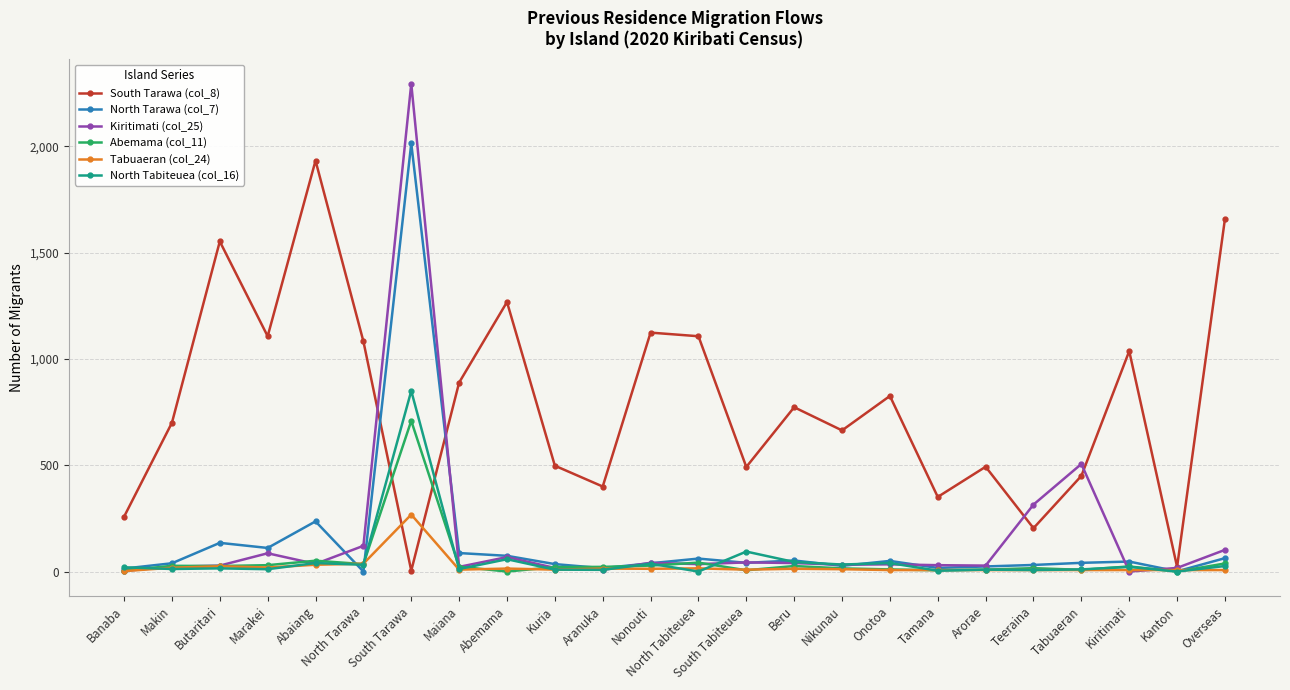

How many lines are shown in the chart?

6